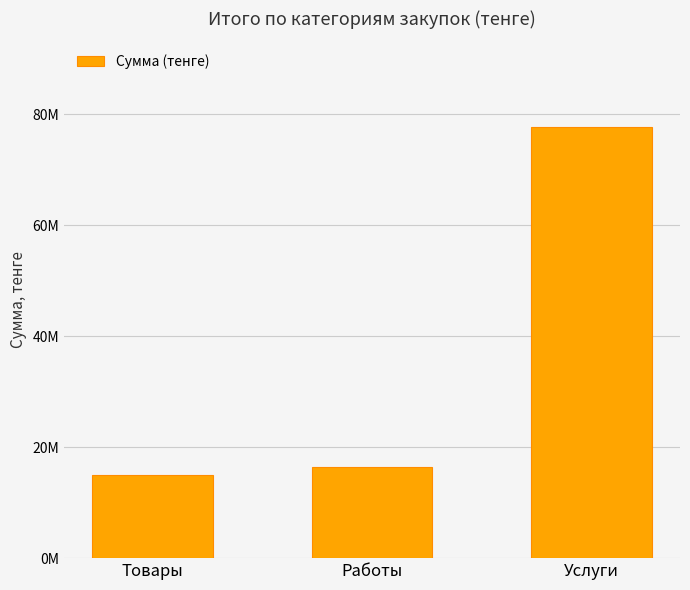

List the labels in order of value, largest first.

Услуги, Работы, Товары